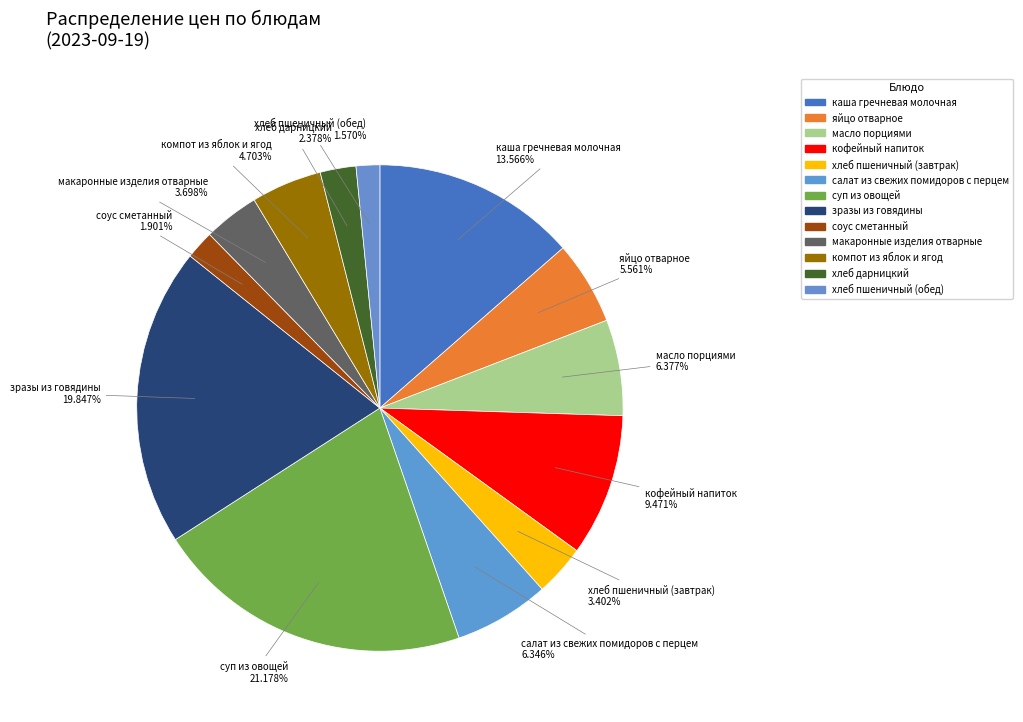

Count the number of slices in the pie.

13